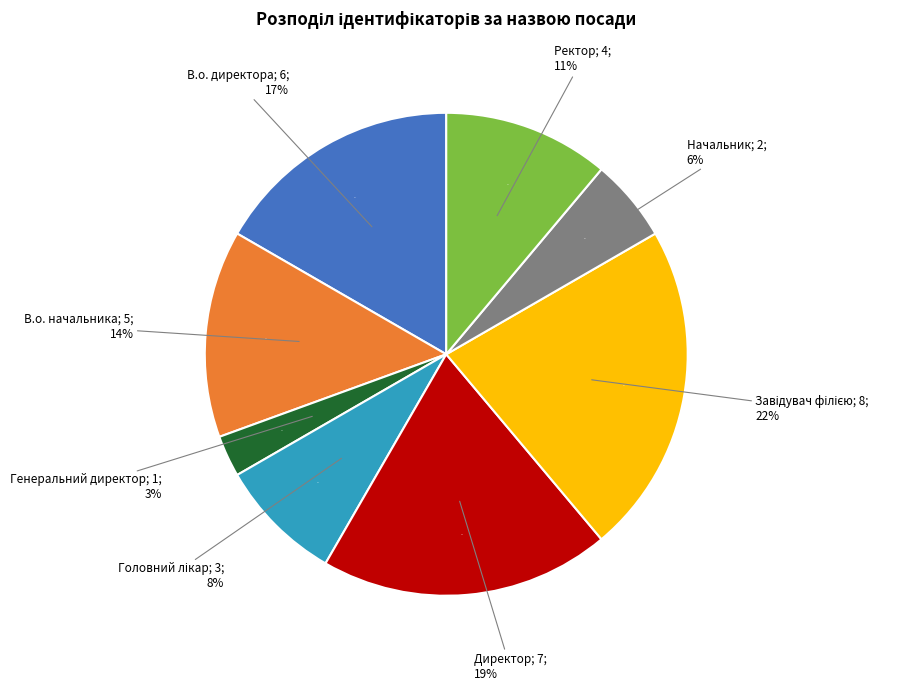

Do Головний лікар and Генеральний директор together represent more than half of the pie?

No